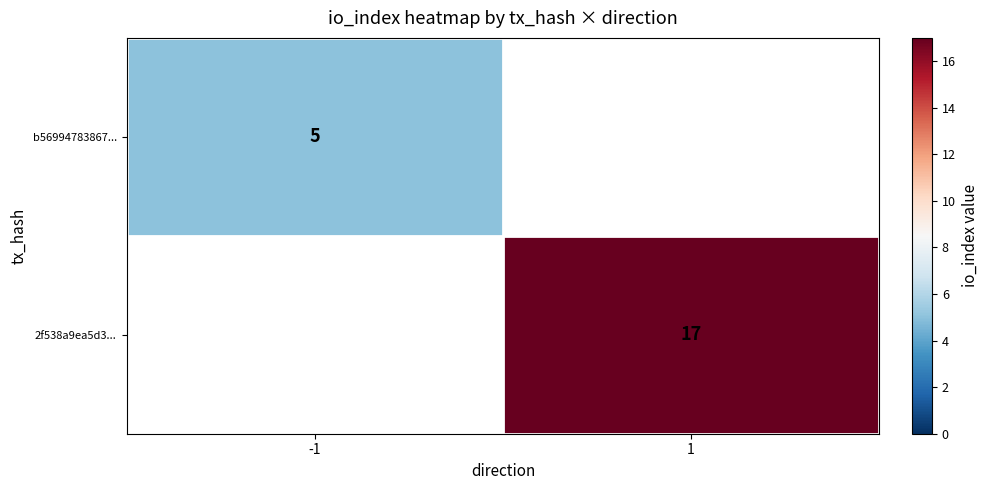

The value of b56994783867... at -1 is 7. True or false?

False